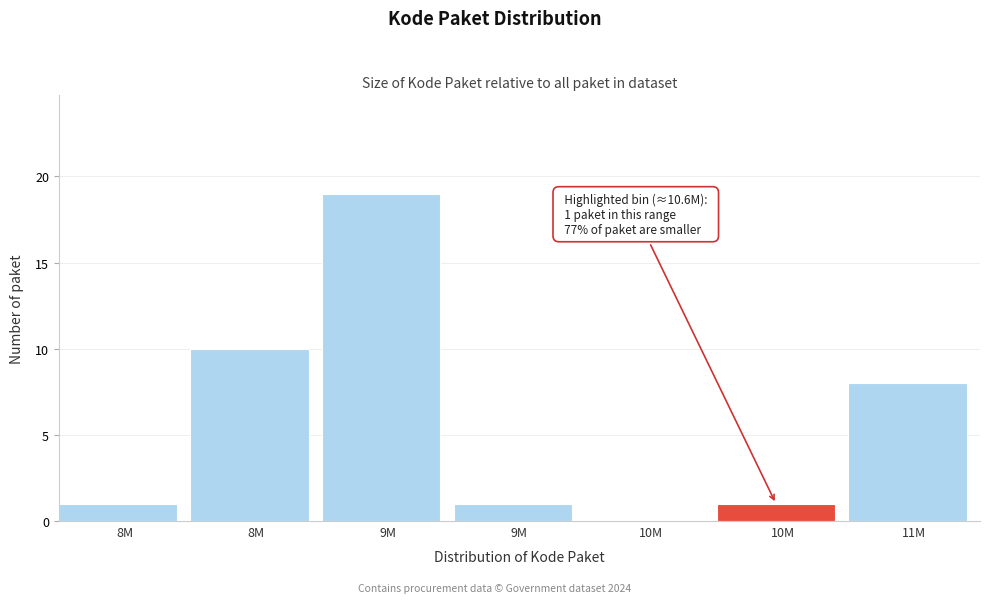

Are the bars horizontal?

No